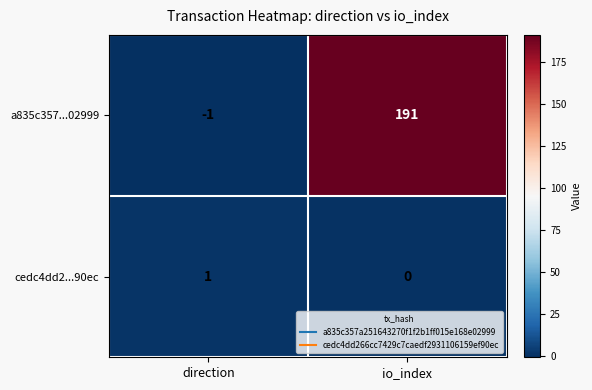

At how many categories does at least one series exceed 98?

1